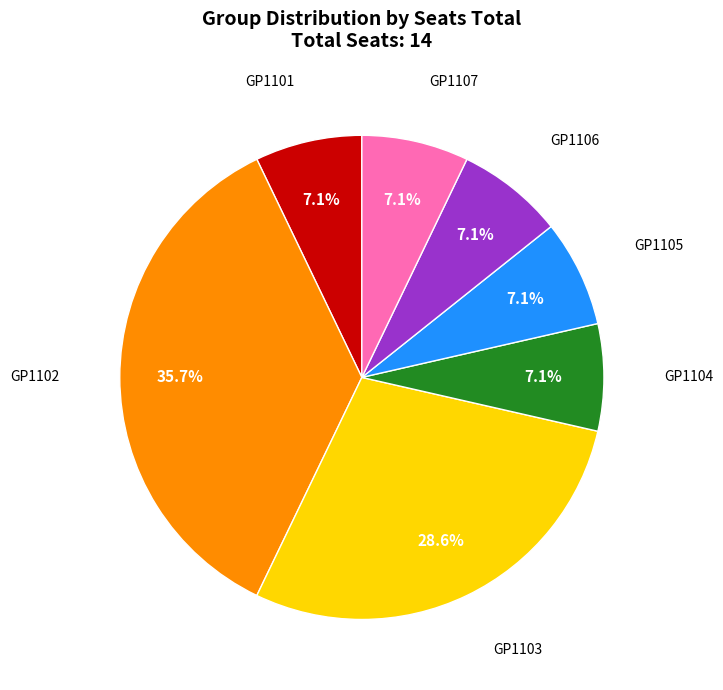

Which slice is the largest?

GP1102